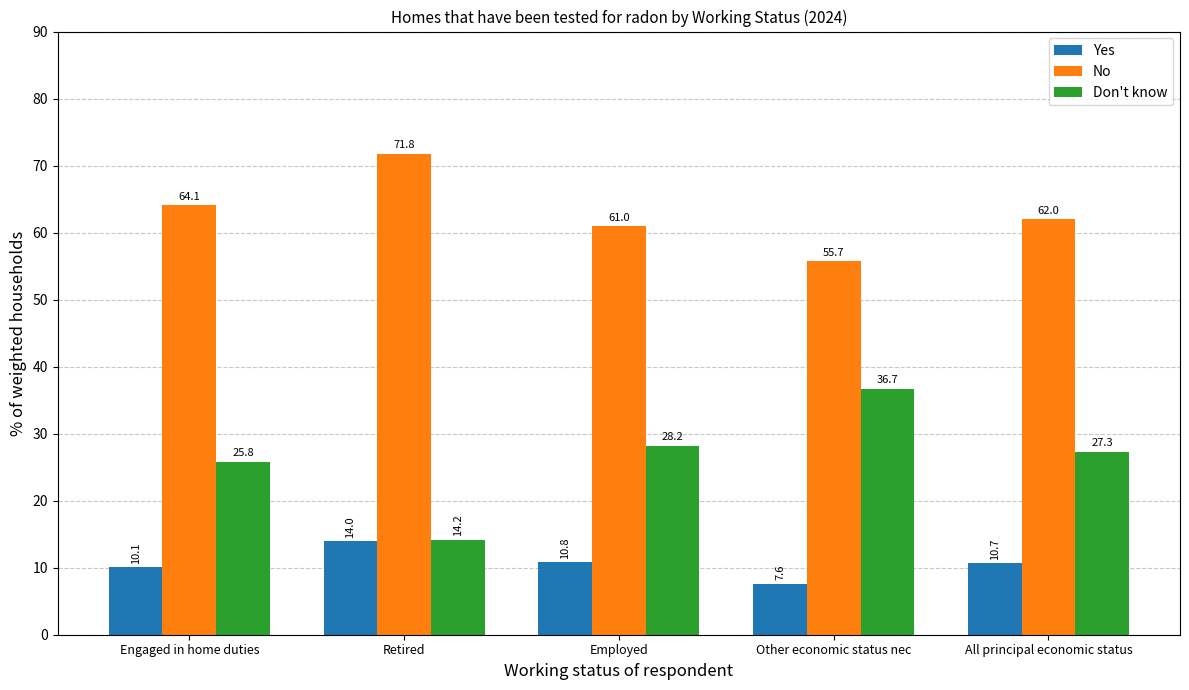

What value does the Yes series have at Employed?

10.8